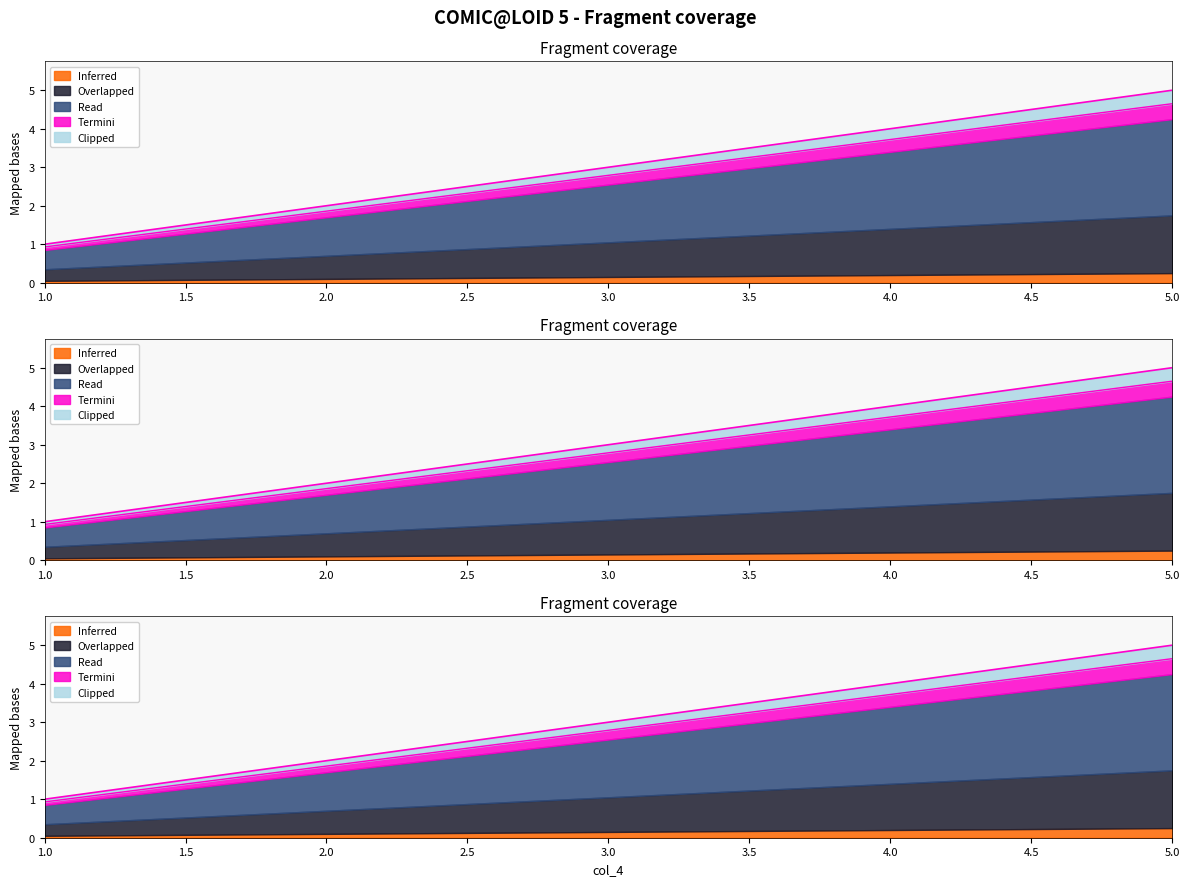

What is the sum of all values?

13.9